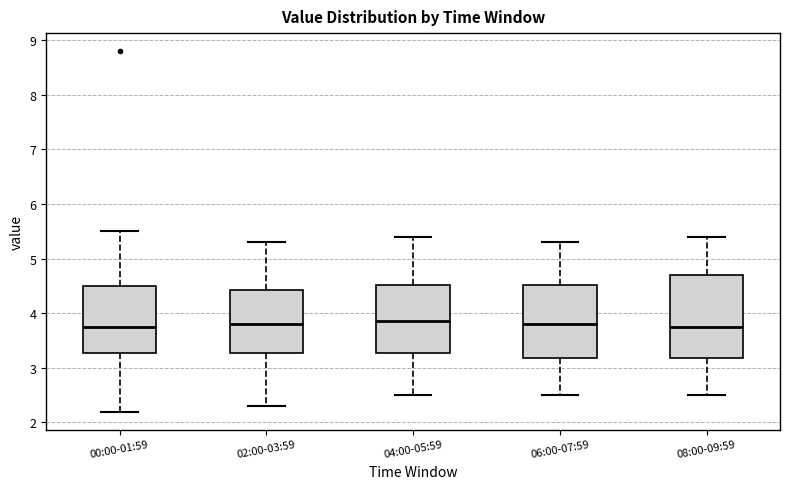

Comparing the boxes themselves (not the whiskers), which one is the tallest?

08:00-09:59